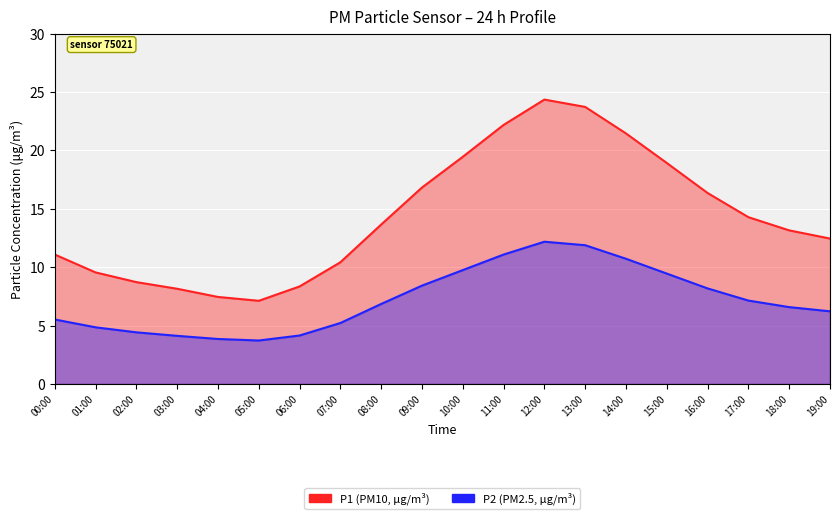

Where is P2_line nearest to the value 7?

17:00